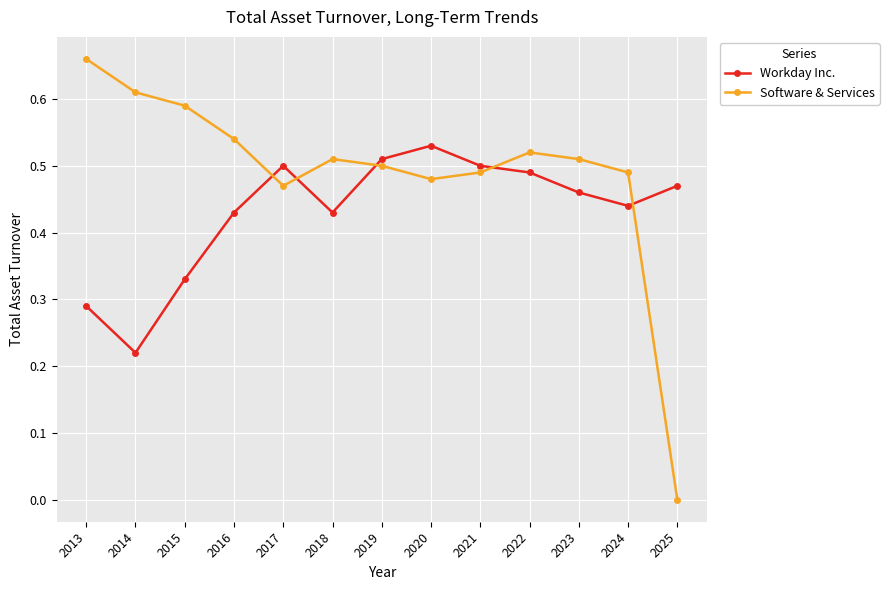

How many interior local valleys does the Workday Inc. series have?

3